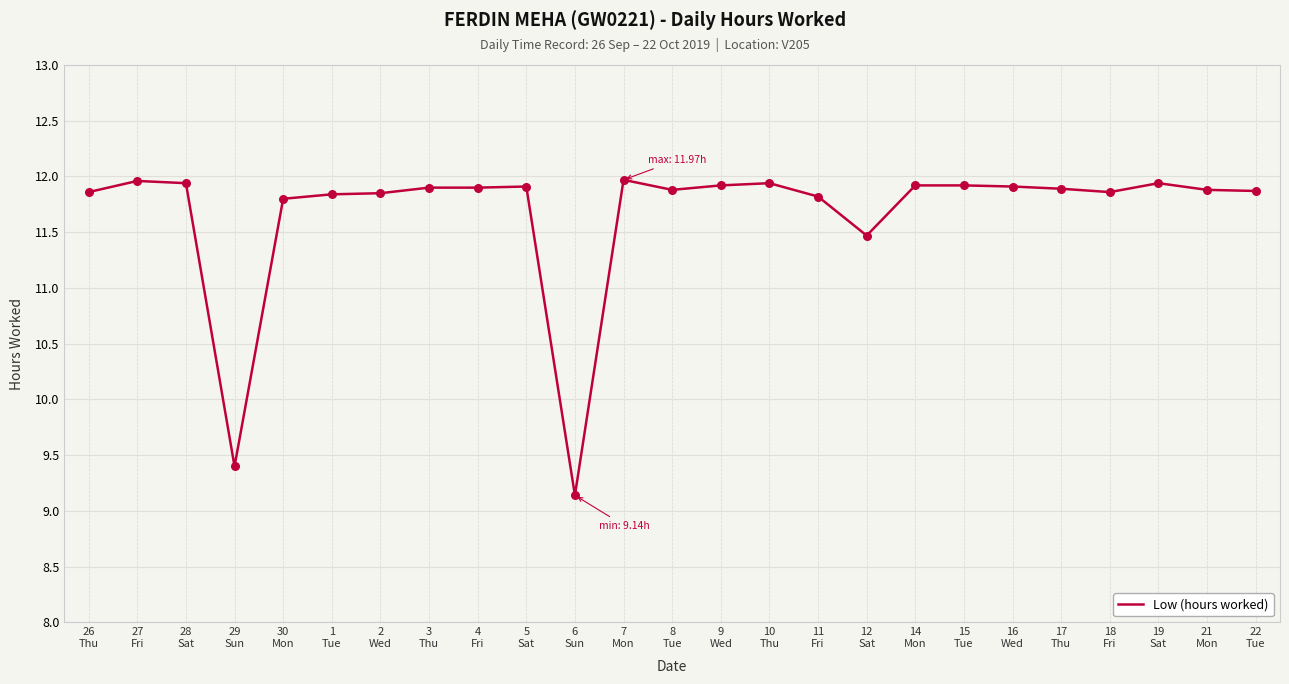

Approximately how many times larger is the value at 8
Tue compared to 21
Mon?

1.0